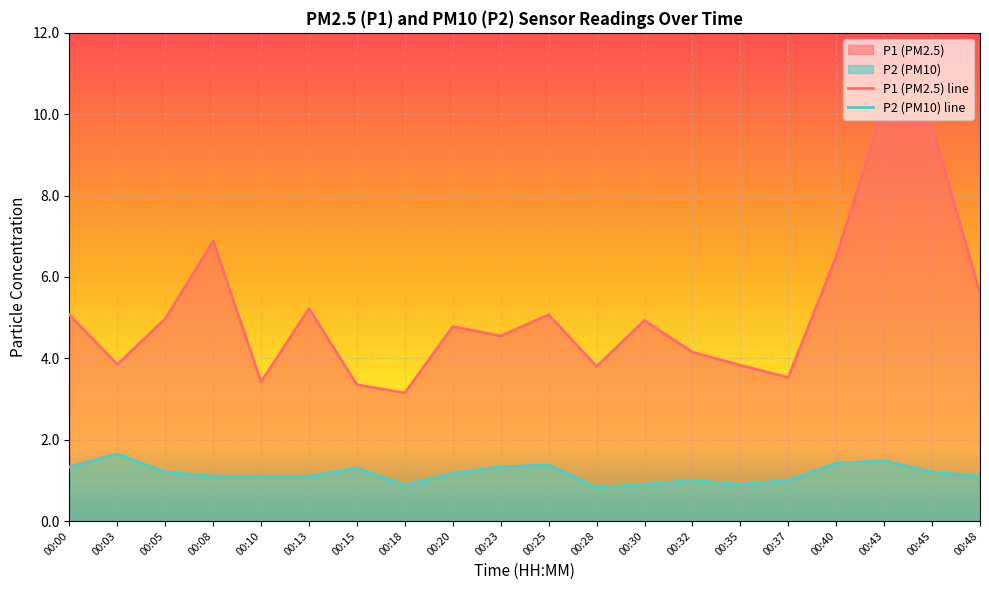

What are all the series names shown in the legend?

P1, P2